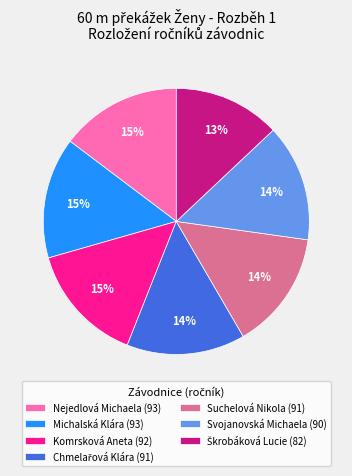

To the nearest percent, what is the difference between the largest and smallest slice percentages?

2%